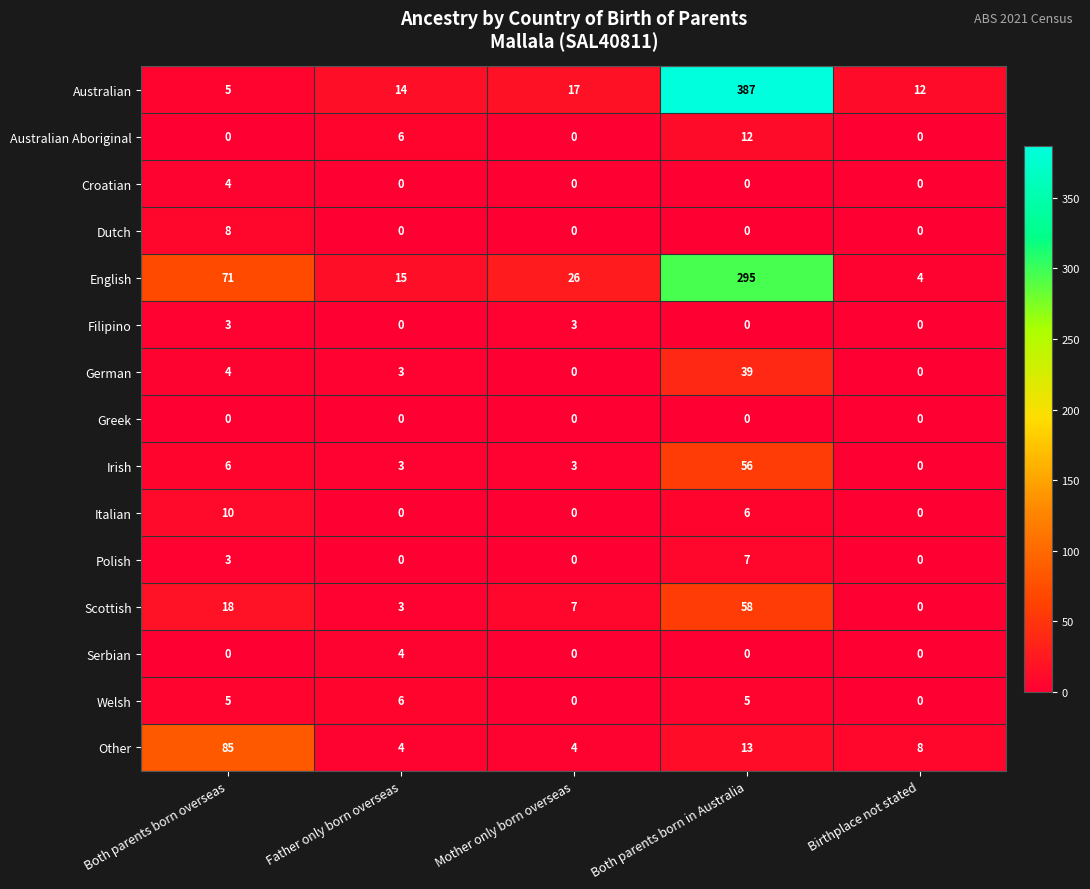

Which series has the largest total across all categories?

Australian